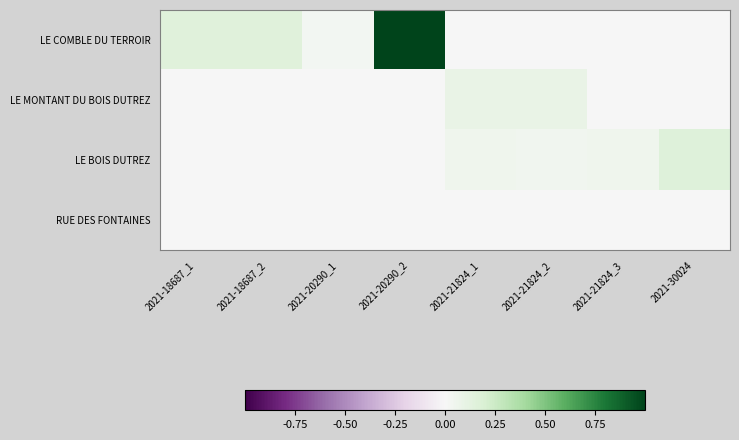

Reading left to right, list all the values displayed in this chart.

LE COMBLE DU TERROIR: 2021-18687_1=0.2	2021-18687_2=0.2	2021-20290_1=0.0	2021-20290_2=1.0	2021-21824_1=0.0	2021-21824_2=0.0	2021-21824_3=0.0	2021-30024=0.0
LE MONTANT DU BOIS DUTREZ: 2021-18687_1=0.0	2021-18687_2=0.0	2021-20290_1=0.0	2021-20290_2=0.0	2021-21824_1=0.1	2021-21824_2=0.1	2021-21824_3=0.0	2021-30024=0.0
LE BOIS DUTREZ: 2021-18687_1=0.0	2021-18687_2=0.0	2021-20290_1=0.0	2021-20290_2=0.0	2021-21824_1=0.1	2021-21824_2=0.0	2021-21824_3=0.0	2021-30024=0.2
RUE DES FONTAINES: 2021-18687_1=0.0	2021-18687_2=0.0	2021-20290_1=0.0	2021-20290_2=0.0	2021-21824_1=0.0	2021-21824_2=0.0	2021-21824_3=0.0	2021-30024=0.0